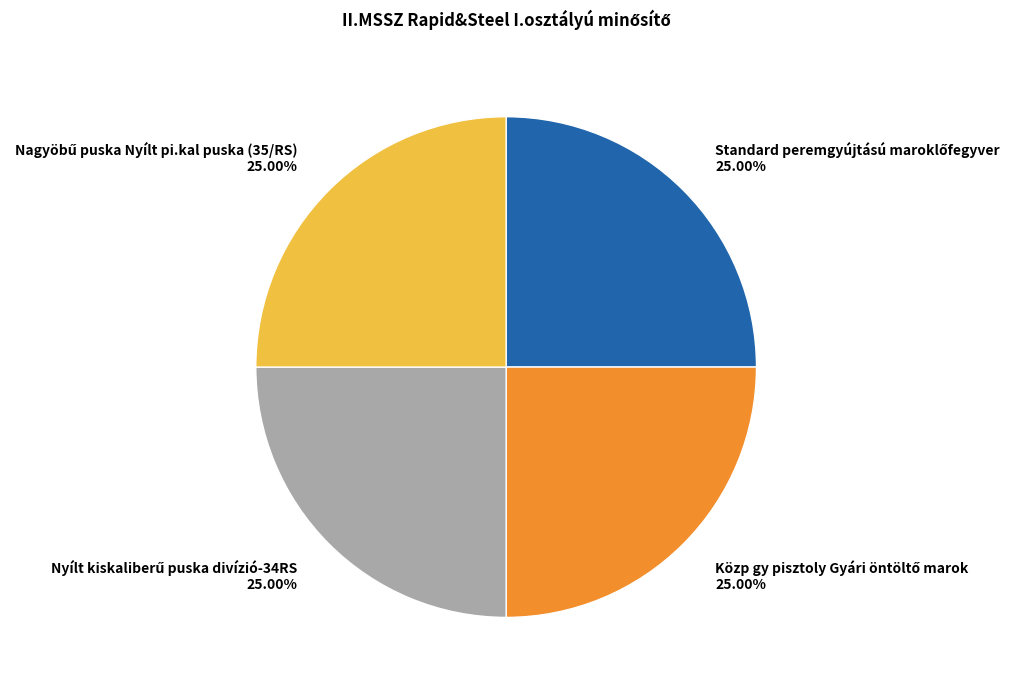

Is there any slice that represents more than half of the pie?

No